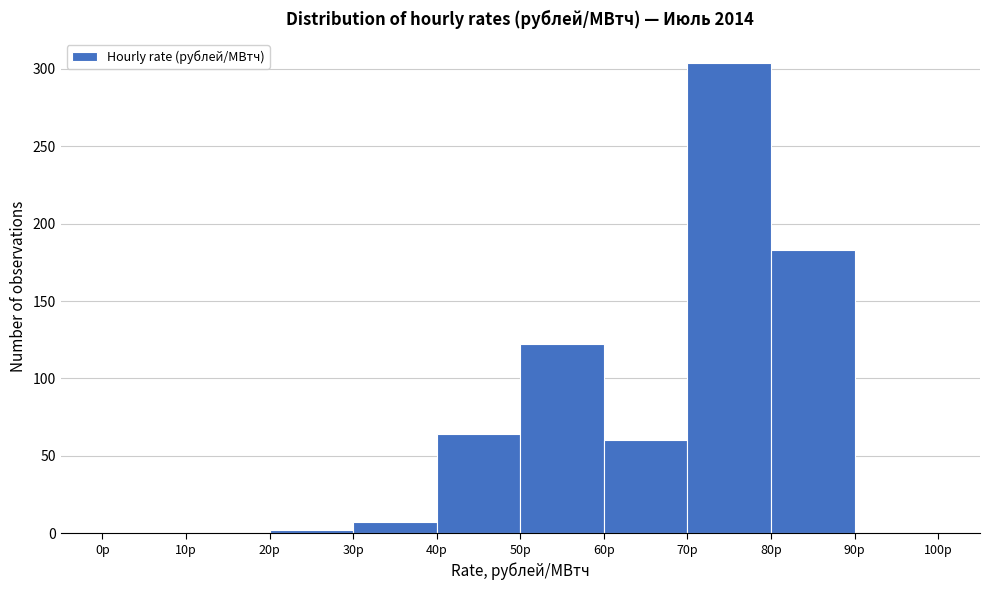

Which range on the x-axis has the tallest bar?

70 to 80